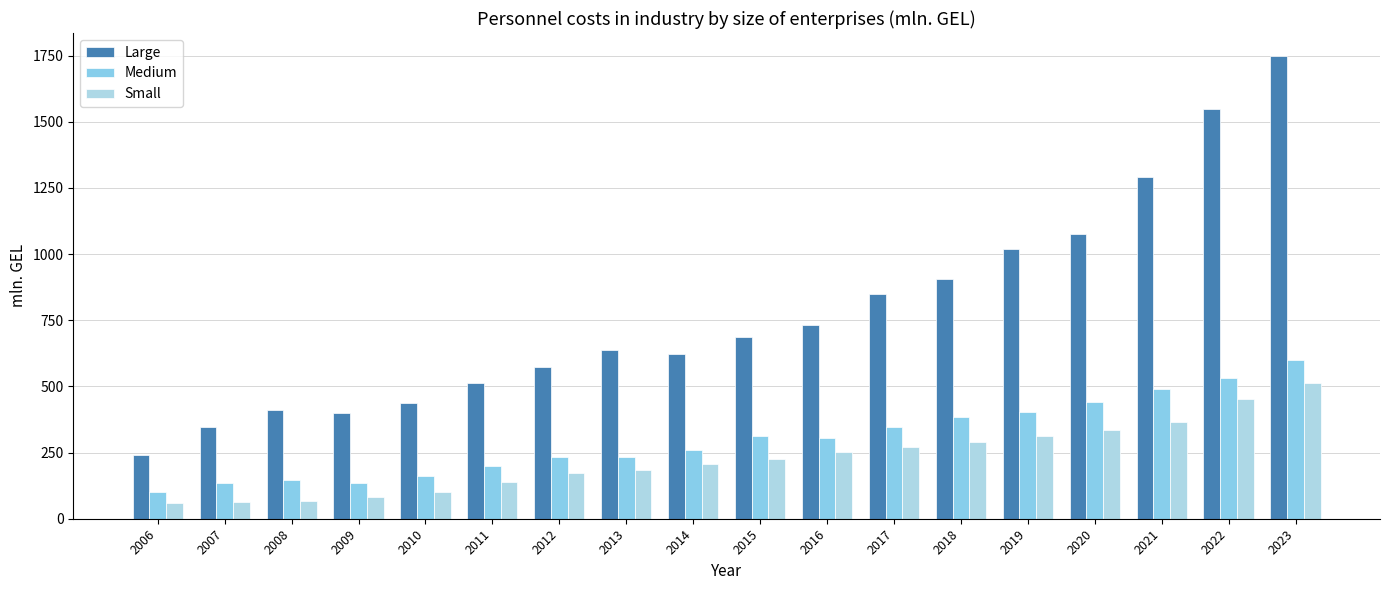

What is the average value of the Small series?

227.4